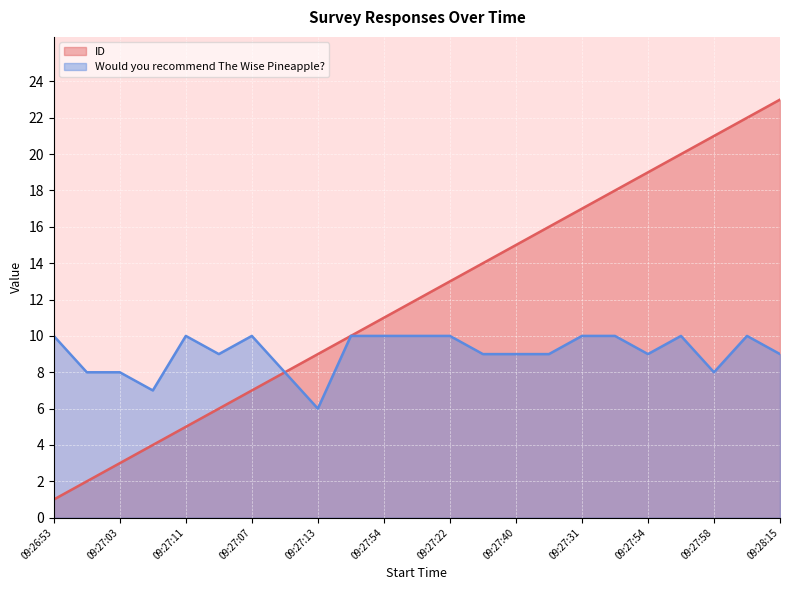

Is the value of ID at 09:27:31 greater than the value of Would you recommend The Wise Pineapple? at 09:27:48?

Yes